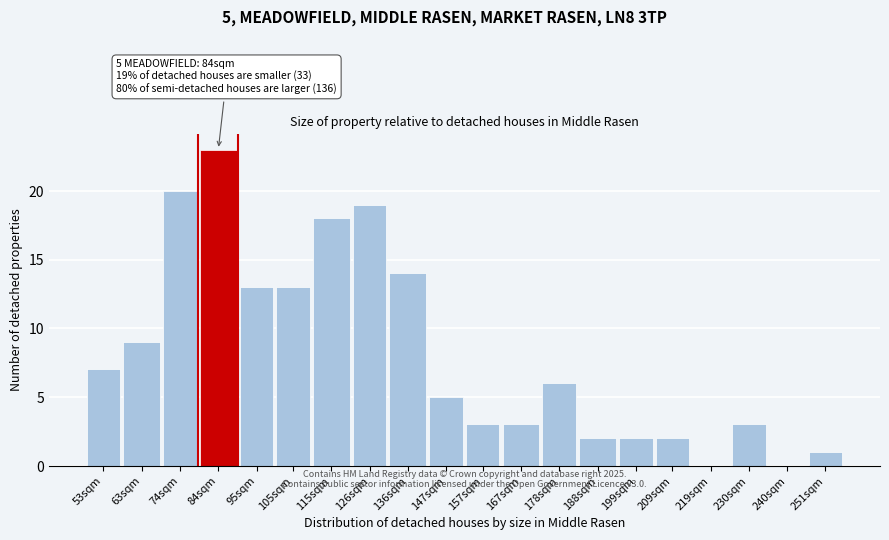

Reading right to left, what are all the values shown in this chart?

251sqm=1	240sqm=0	230sqm=3	219sqm=0	209sqm=2	199sqm=2	188sqm=2	178sqm=6	167sqm=3	157sqm=3	147sqm=5	136sqm=14	126sqm=19	115sqm=18	105sqm=13	95sqm=13	84sqm=23	74sqm=20	63sqm=9	53sqm=7